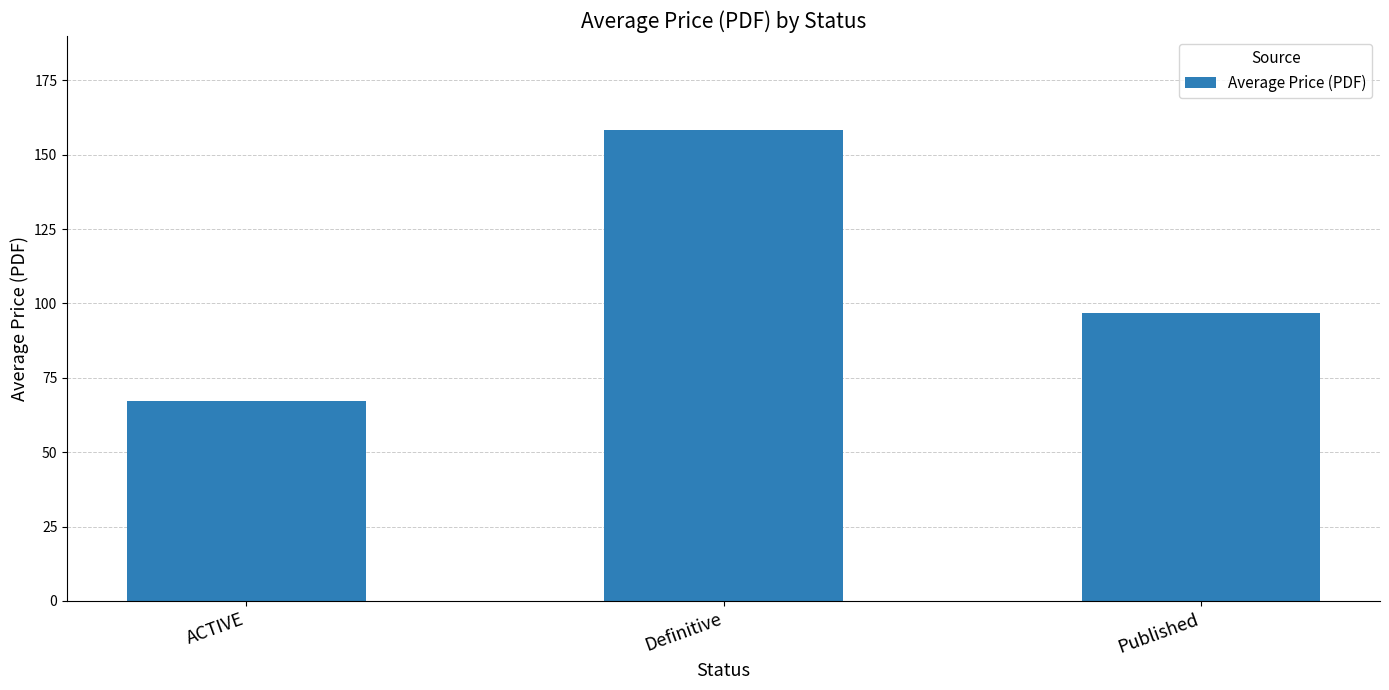

List the labels in order of value, smallest first.

ACTIVE, Published, Definitive